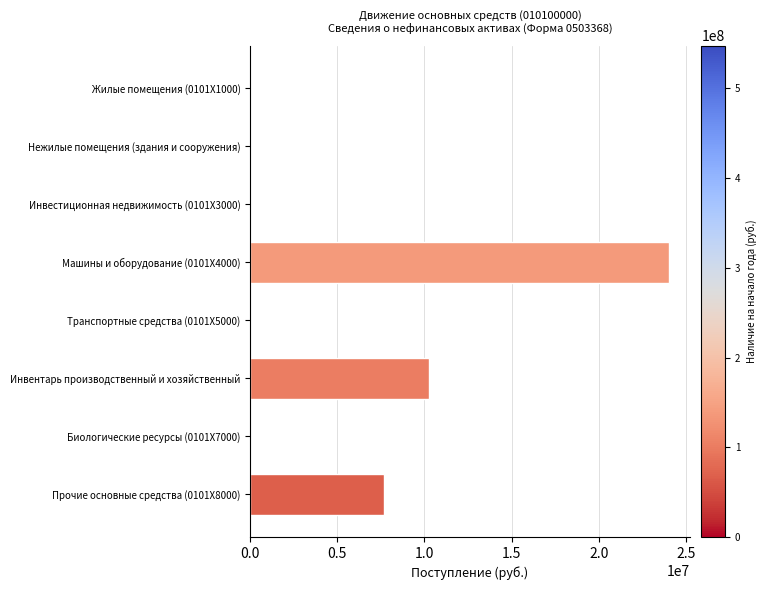

Are the bars horizontal?

Yes